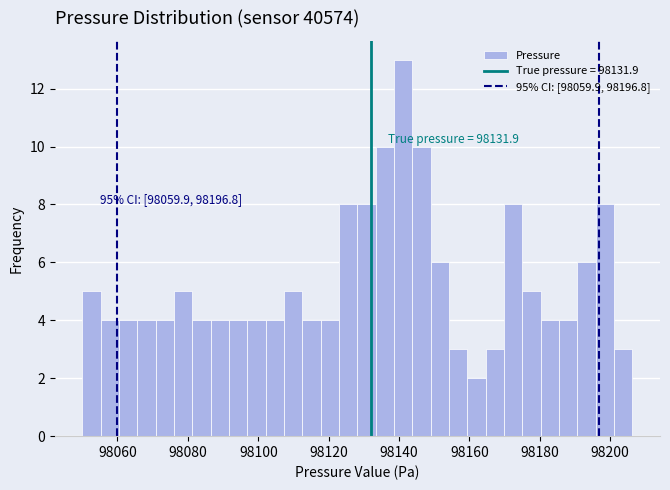

Around what value on the x-axis is the tallest bar? Give the approximate position of its centre, as read against the axis.

98142